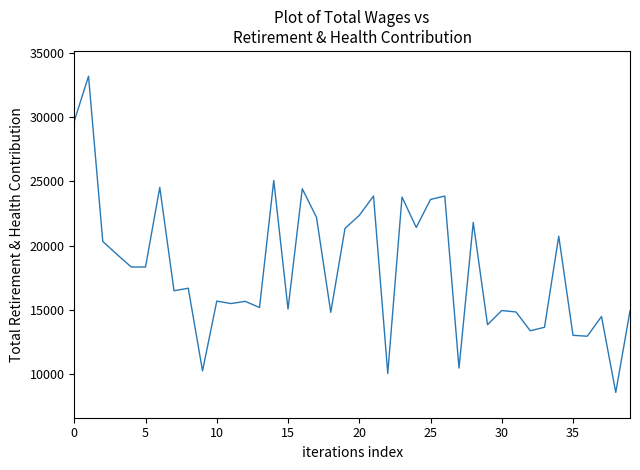

What is the minimum value shown in the chart?

8568